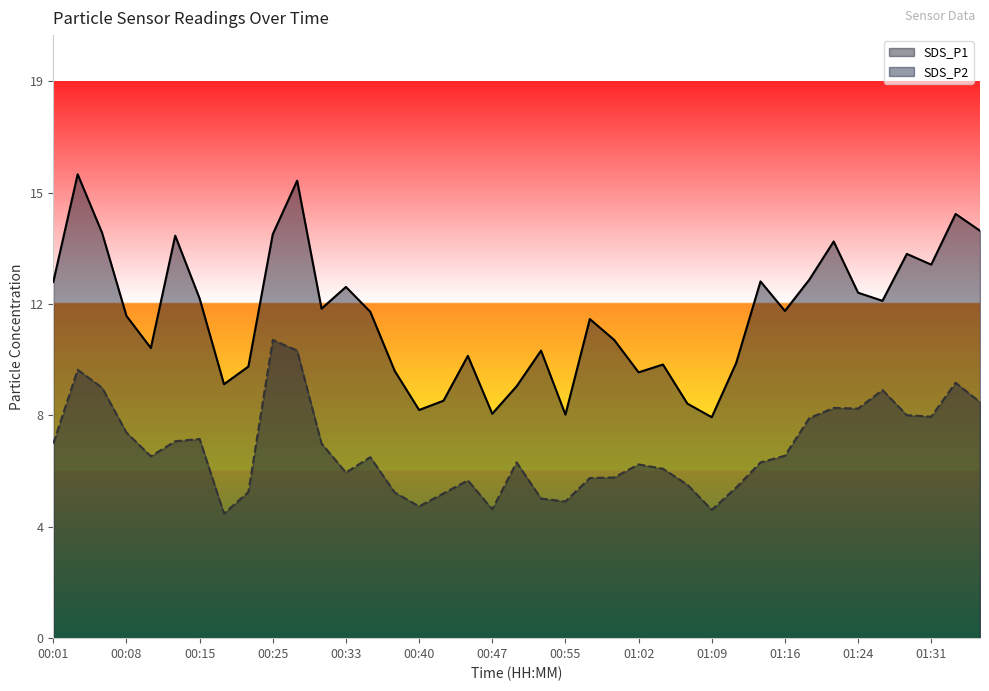

What is the lowest value of the SDS_P2 series?

4.3